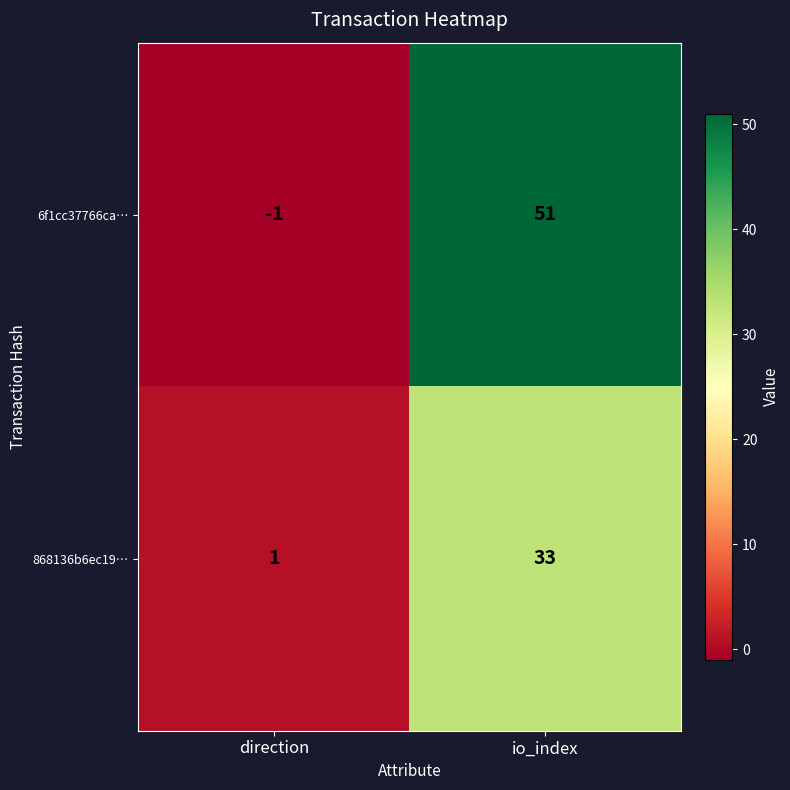

Which series has the widest spread of values?

6f1cc37766ca…